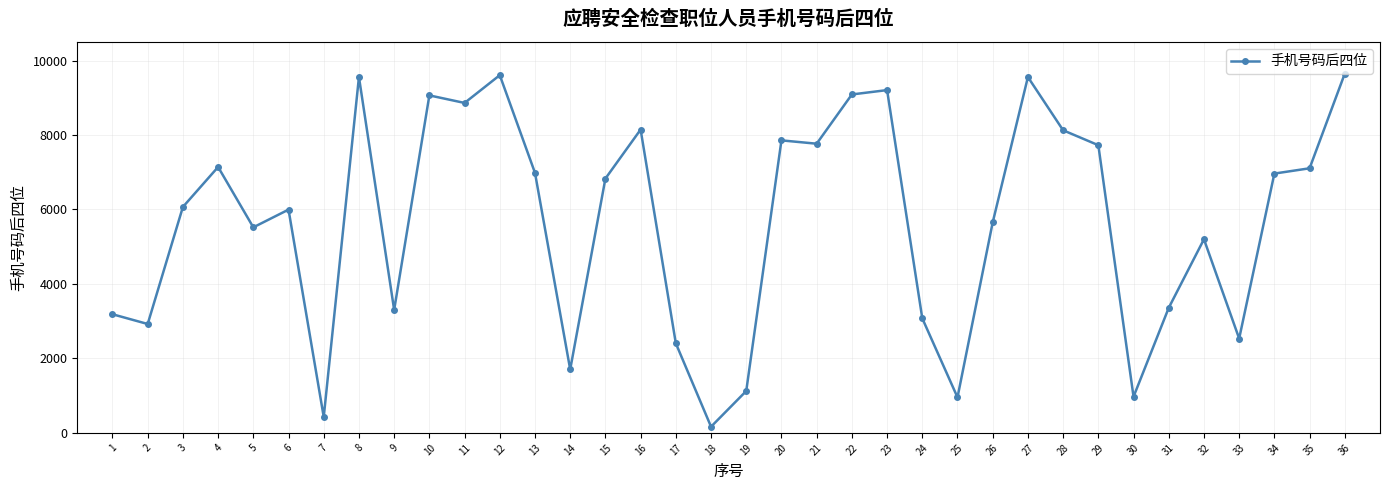

What is the approximate value at 23, to the nearest 50?

9200